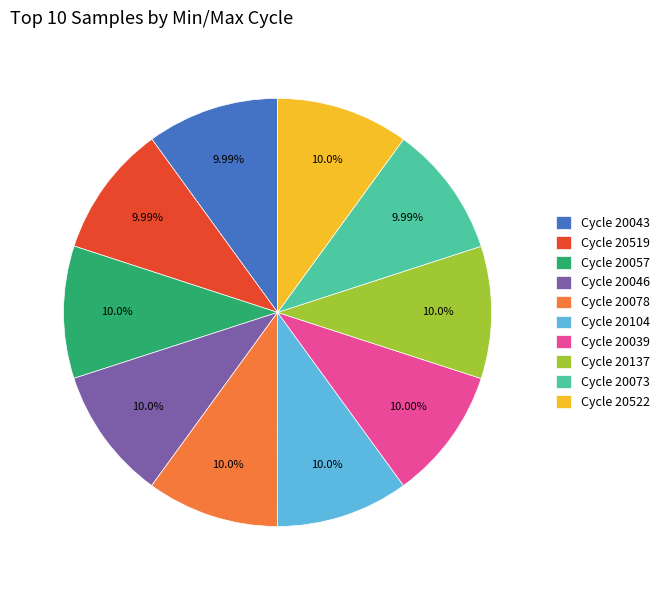

What is the ratio of the value at Cycle 20057 to the value at Cycle 20104?

1.0